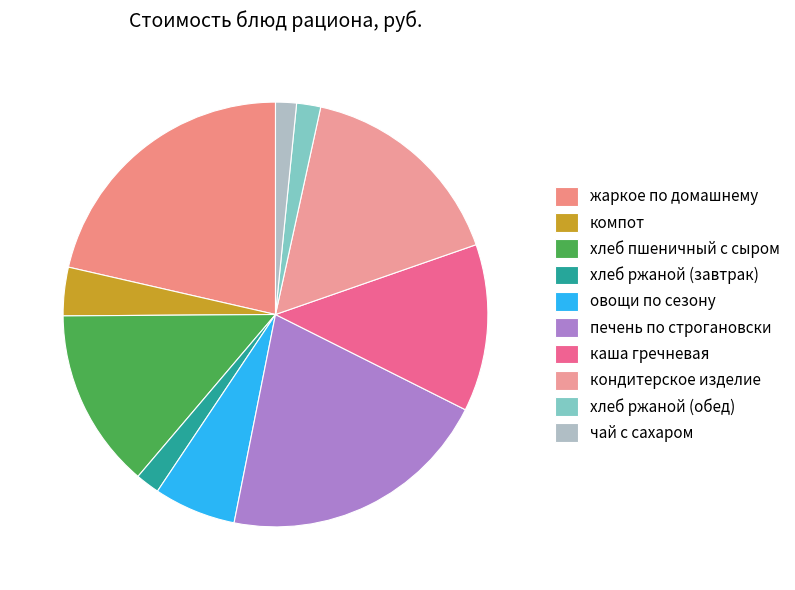

Does хлеб пшеничный с сыром represent more than half of the total?

No